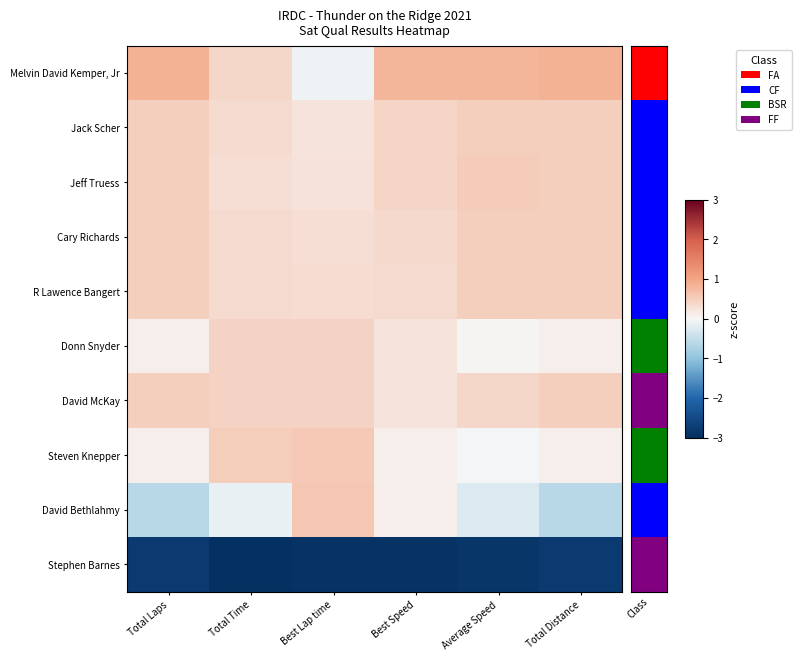

List the series in order of their peak value, lowest first.

Stephen Barnes, Donn Snyder, David McKay, Jack Scher, Cary Richards, R Lawence Bangert, Jeff Truess, Steven Knepper, David Bethlahmy, Melvin David Kemper, Jr